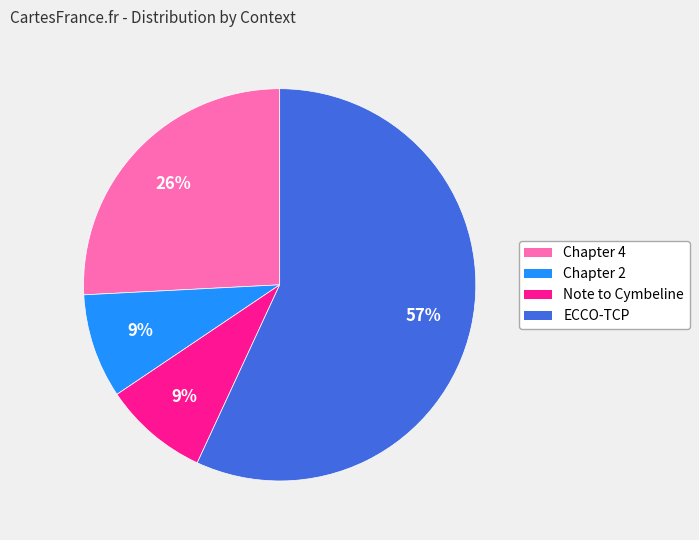

Which slice is the largest?

ECCO-TCP